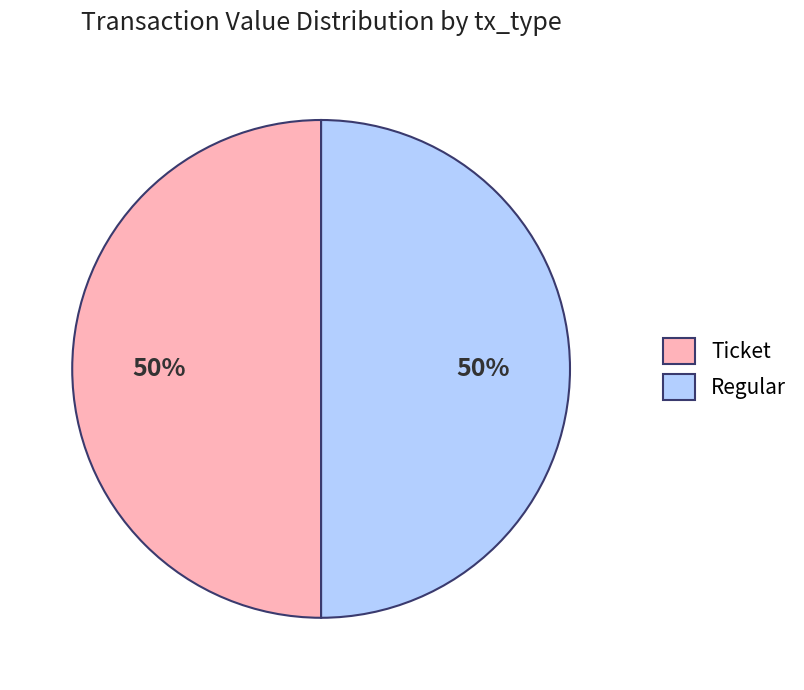

Combined, do Regular and Ticket account for over 50%?

Yes